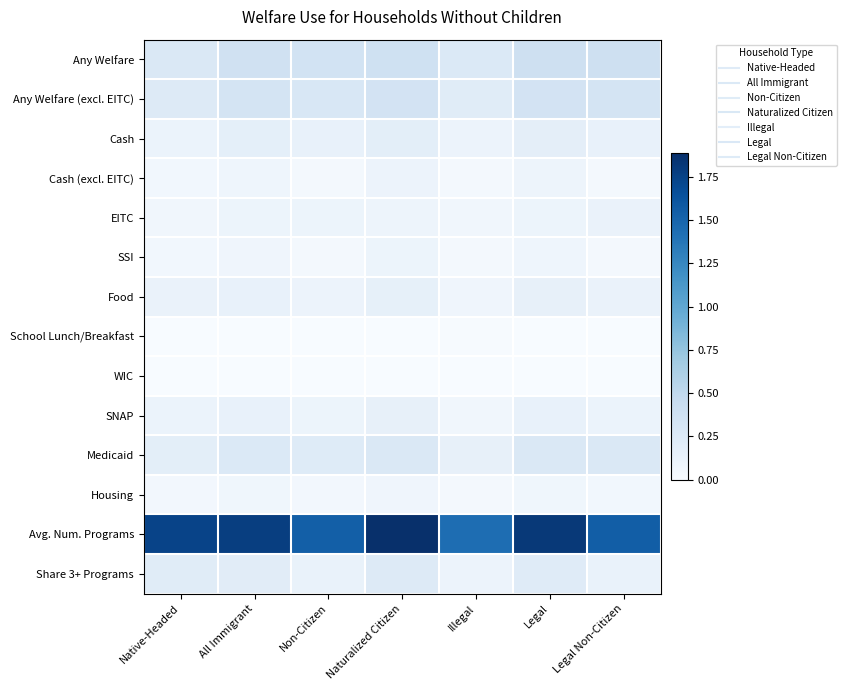

Count the number of categories in the chart.

7